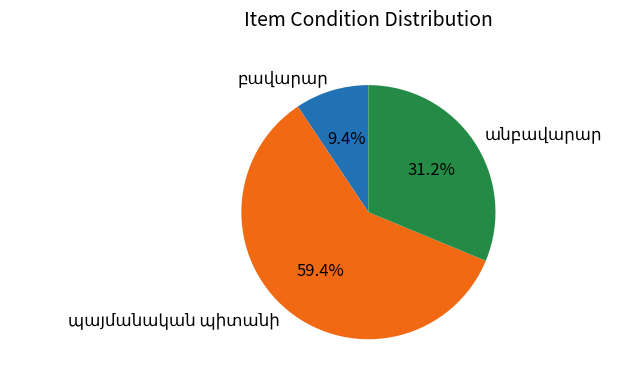

Is there any slice that represents more than half of the pie?

Yes